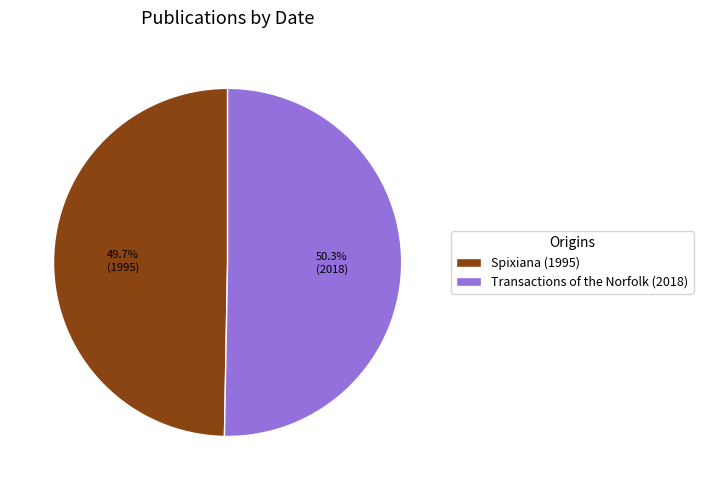

What percentage do Spixiana (1995) and Transactions of the Norfolk (2018) together represent?

100.0%